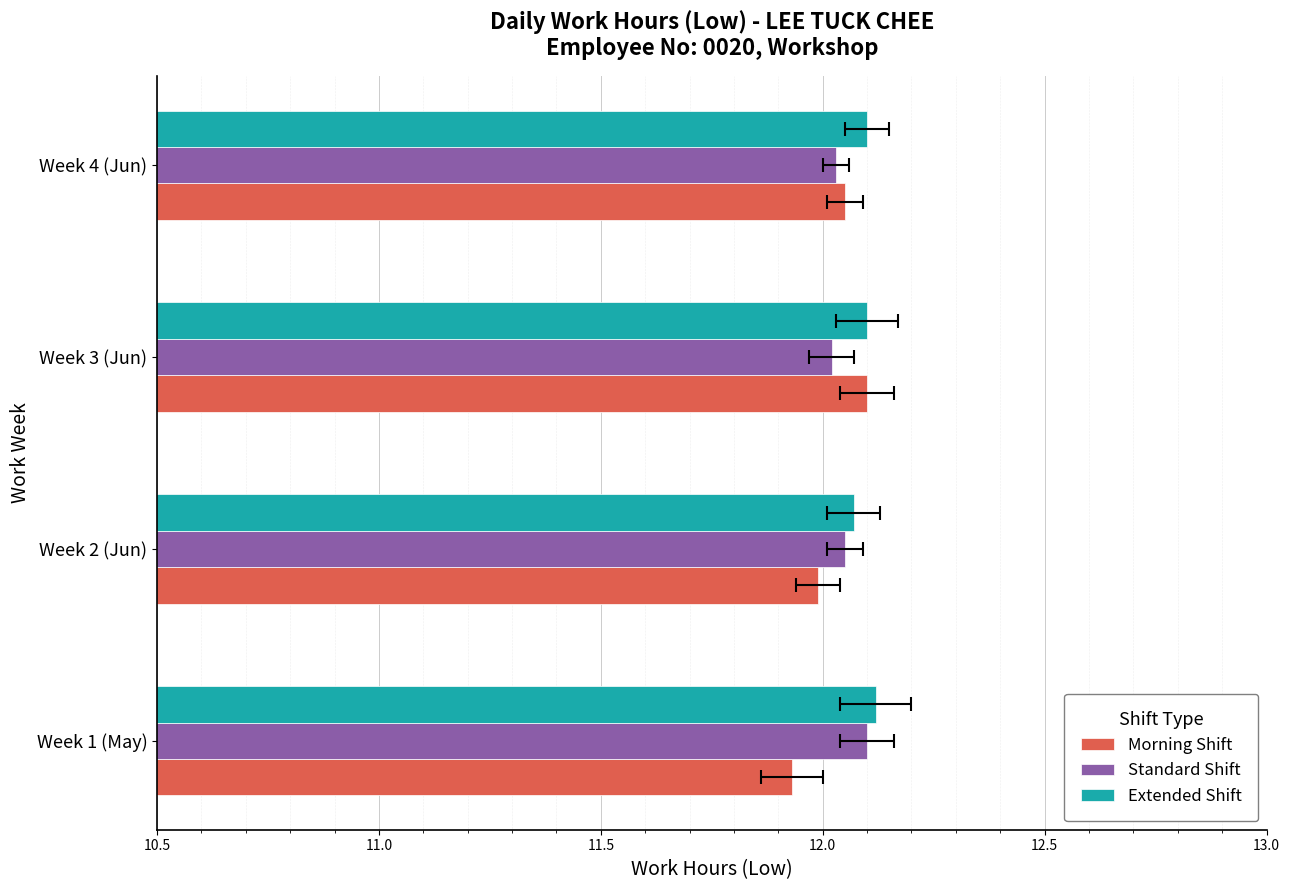

At how many categories does at least one series exceed 12?

4